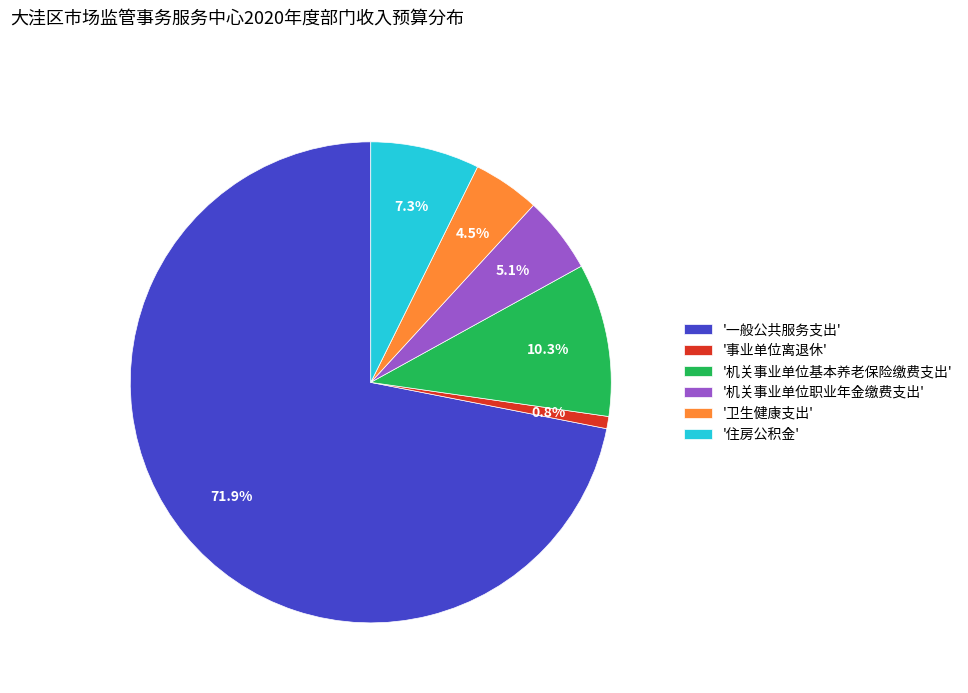

Which slice is the largest?

'一般公共服务支出'